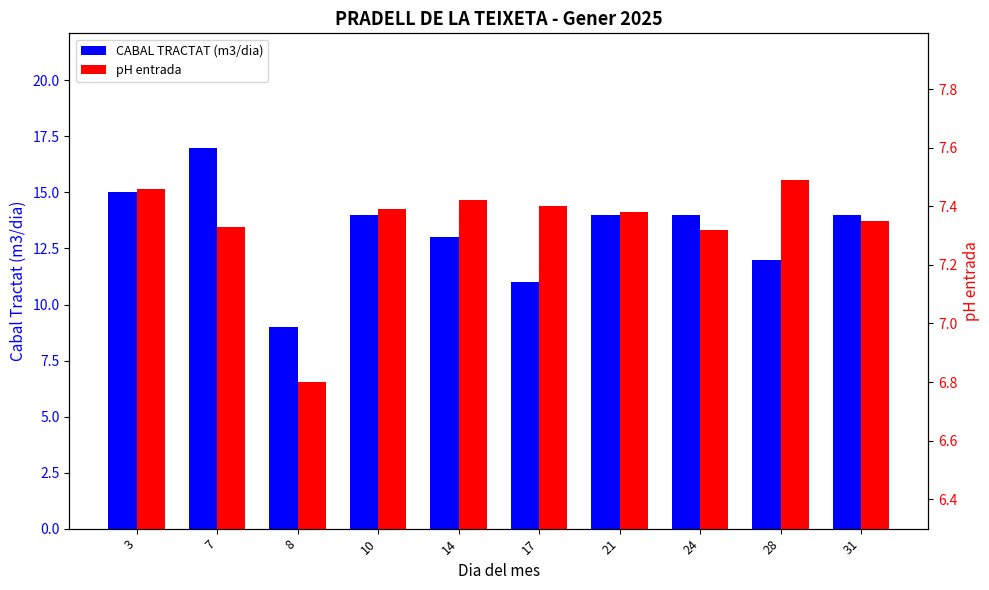

How many distinct data groups are displayed?

2